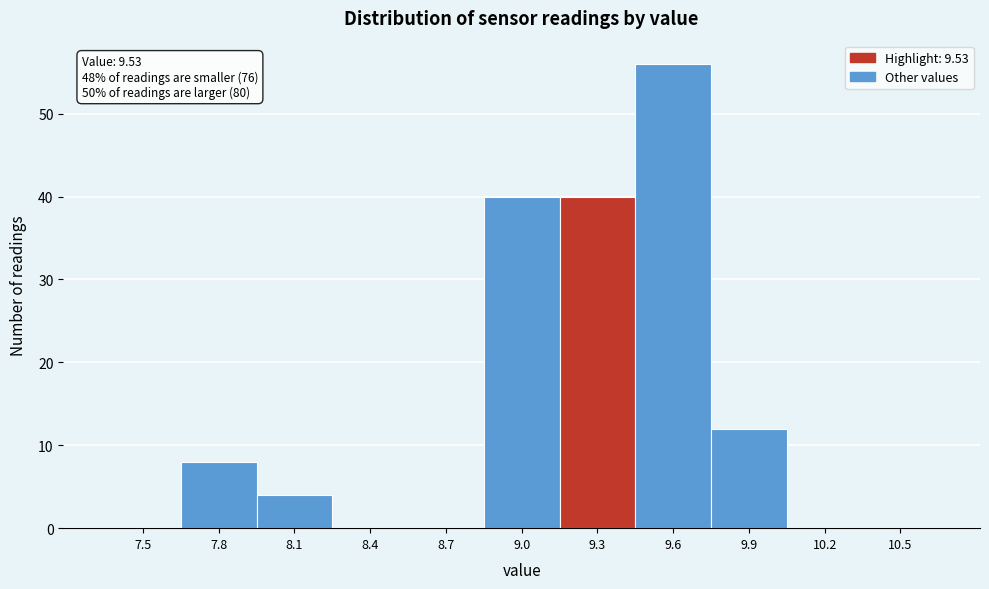

Reading left to right, what are all the values shown in this chart?

7.5=0	7.8=8	8.1=4	8.4=0	8.7=0	9.0=40	9.3=40	9.6=56	9.9=12	10.2=0	10.5=0